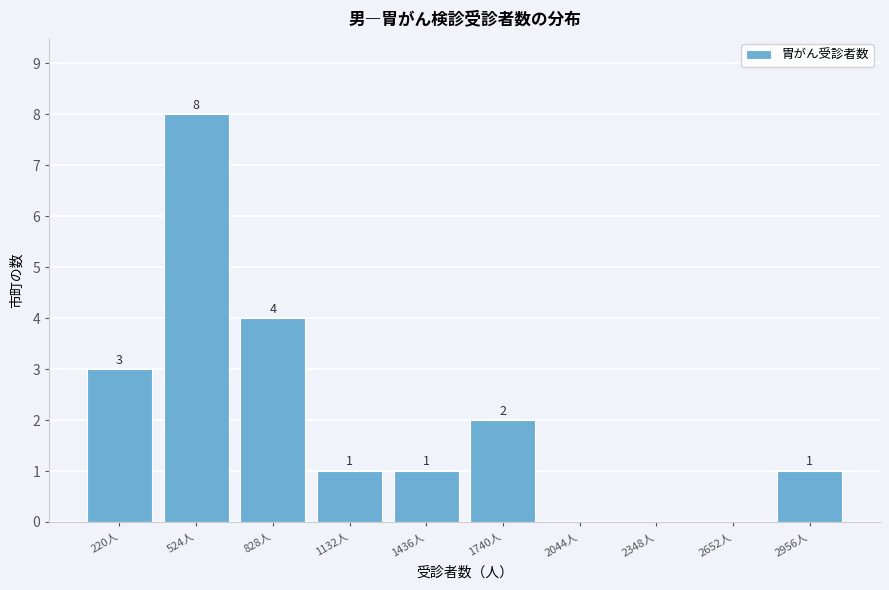

Reading right to left, transcribe all the data shown in this chart.

2956人=1	2652人=0	2348人=0	2044人=0	1740人=2	1436人=1	1132人=1	828人=4	524人=8	220人=3